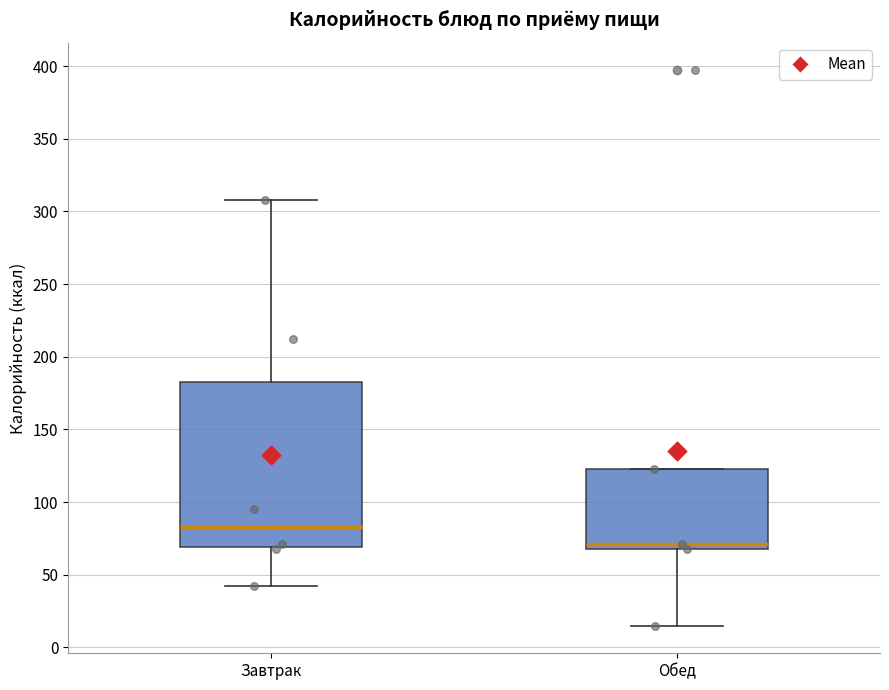

Reading left to right, read every box against the y-axis: the position of its median line, the range the box covers, and the ends of its whiskers. The values are not printed on the chart, so give them approximately, as read against the axis.

Завтрак: median 85, box 70 to 185, whiskers 40 to 310
Обед: median 70 (just above the box's lower edge), box 70 to 125, whiskers 15 to 125